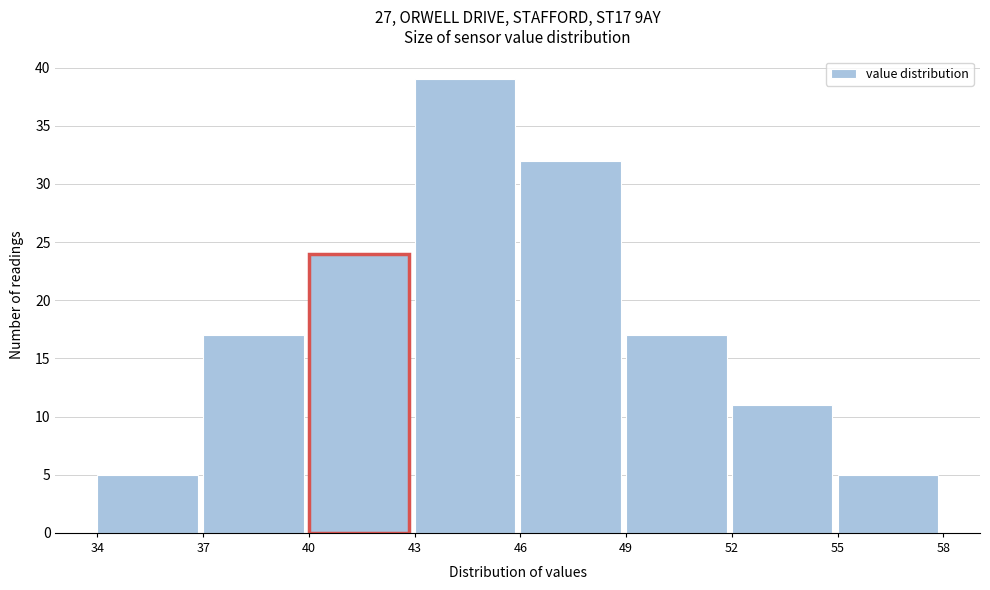

Reading left to right, list every bar in this chart as the range it spans on the x-axis followed by its height. The values are not printed on the chart, so give them approximately, as read against the axis.

34 to 37: 5
37 to 40: 17
40 to 43: 24
43 to 46: 39
46 to 49: 32
49 to 52: 17
52 to 55: 11
55 to 58: 5